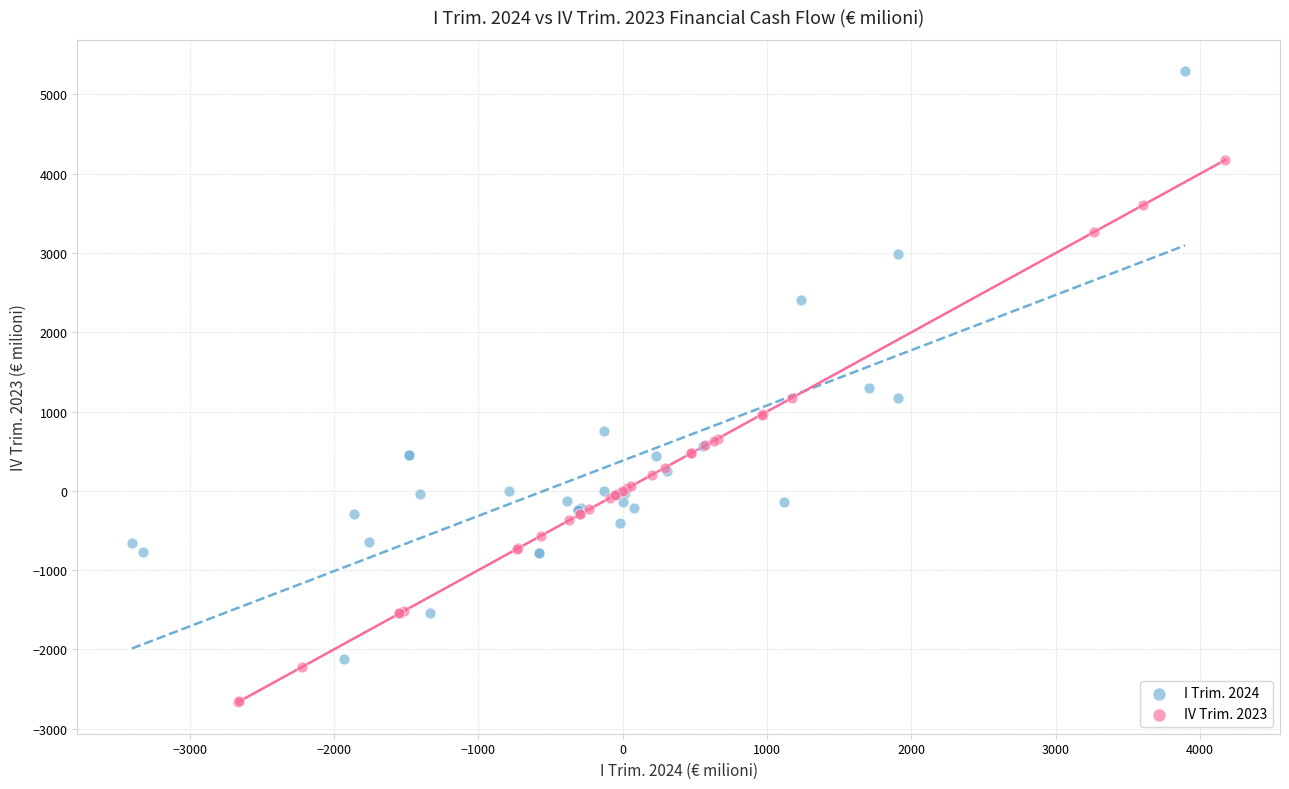

Which series reaches the maximum Y coordinate?

I Trim. 2024